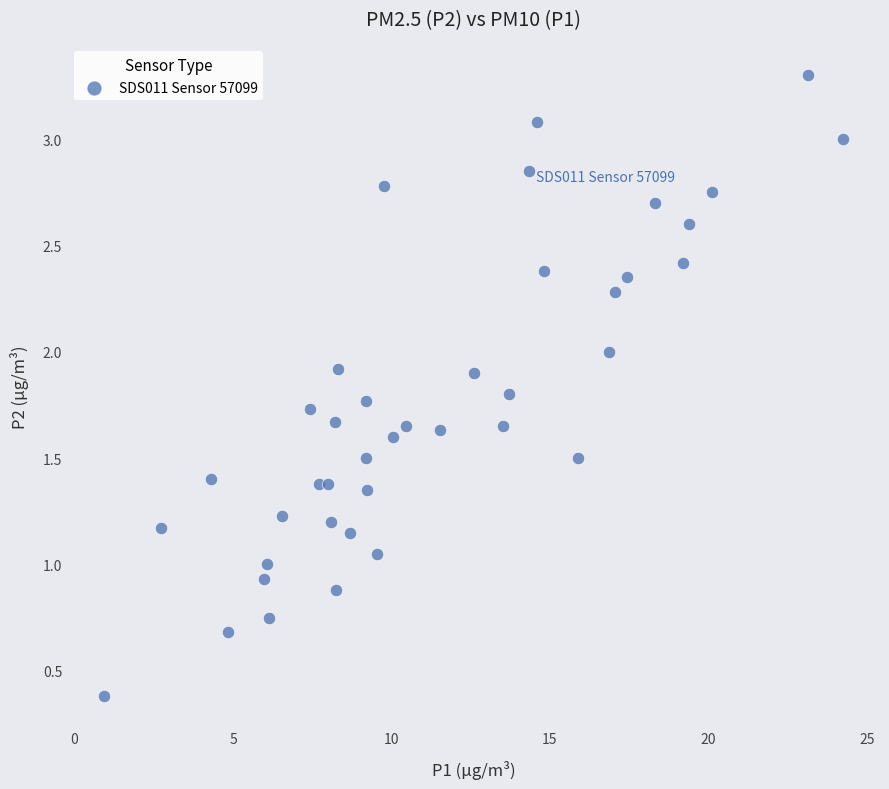

What is the range of X values (max minus min)?

23.3